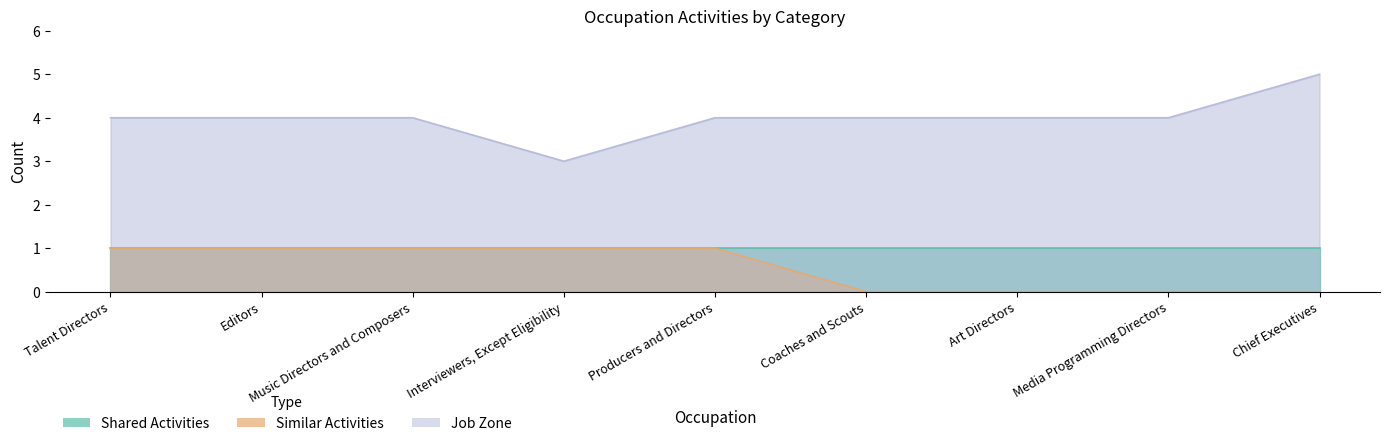

Which has a higher value, Art Directors or Talent Directors?

Talent Directors